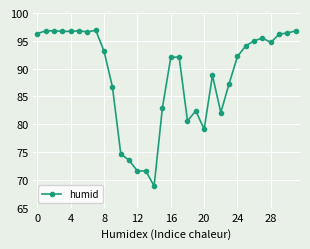

What is the difference between the maximum and minimum values?

28.0